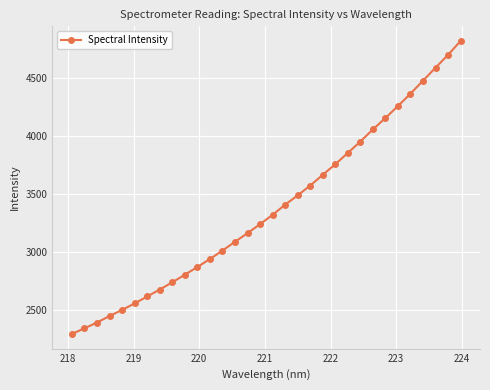

What is the sum of all values?

108149.4